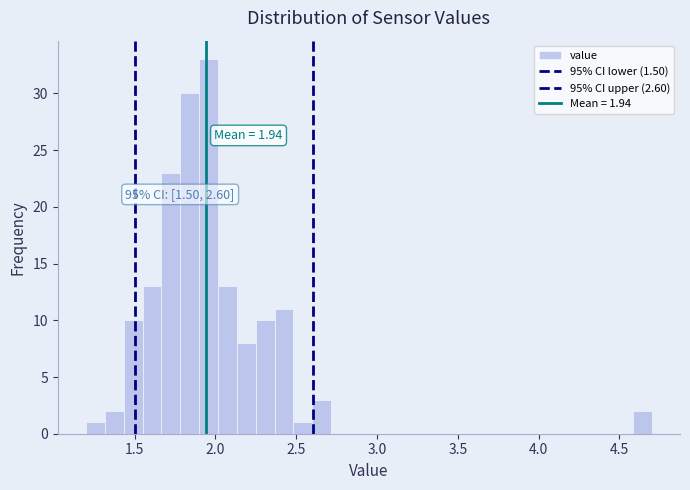

Read against the x-axis, roughly where is the centre of the tallest bar?

1.95